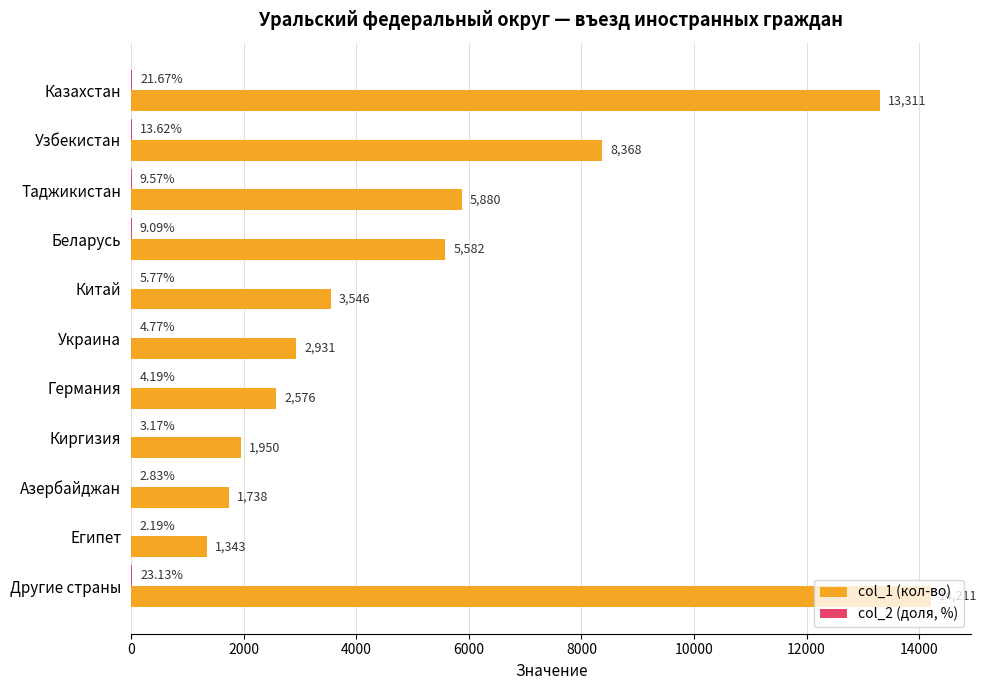

What is the sum of the col_1 (кол-во) values at Другие страны and Германия?

16787.0